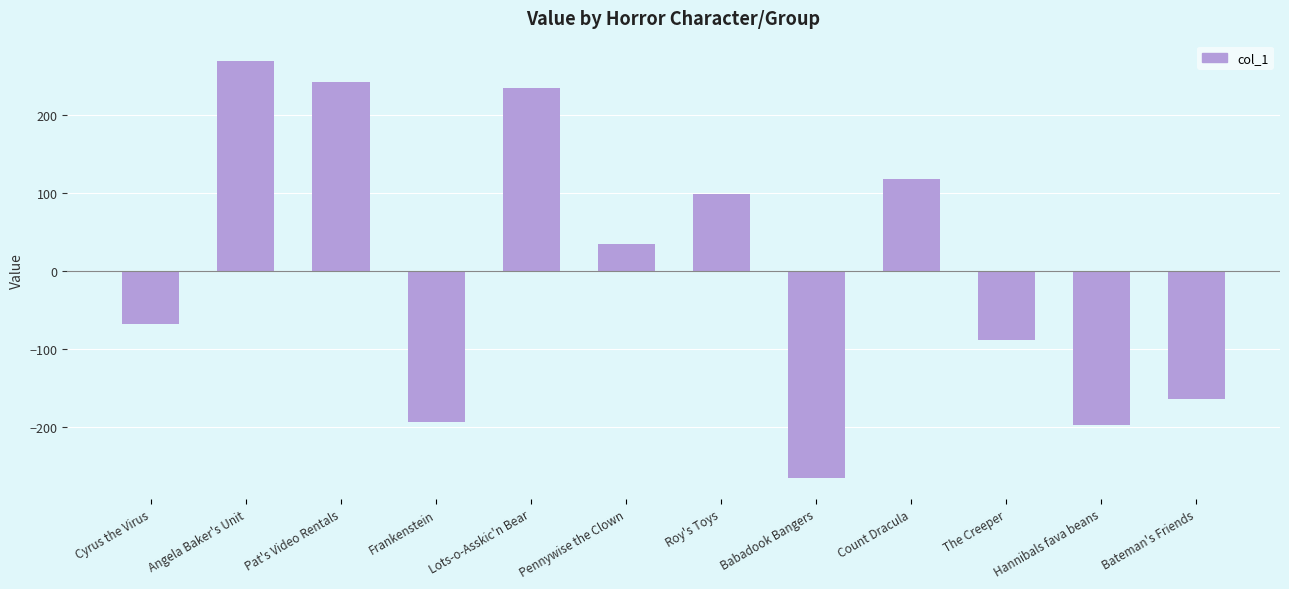

What position from the left is Bateman's Friends?

12